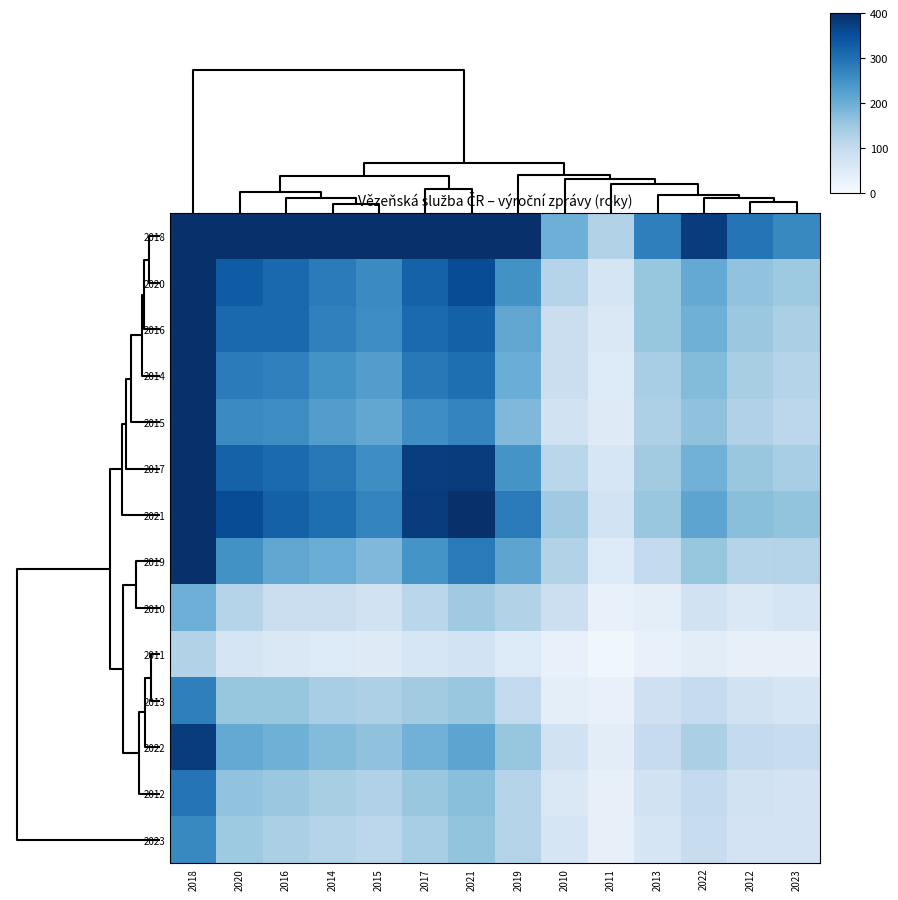

At how many categories does at least one series exceed 1546?

1